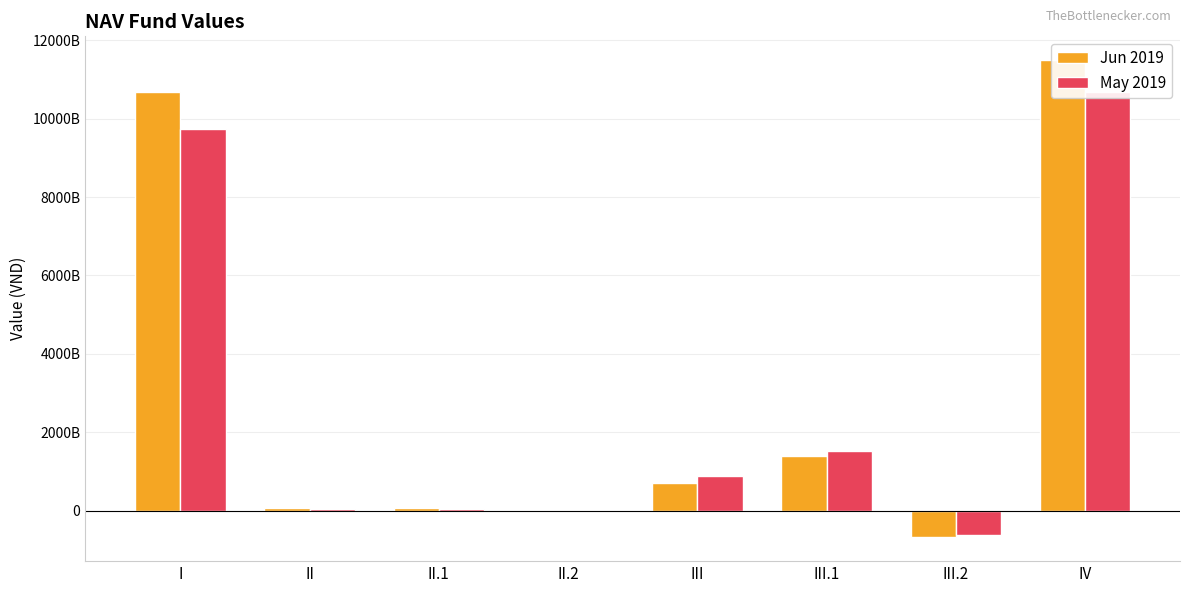

At II.2, list the series in order from largest to smallest.

Jun 2019, May 2019